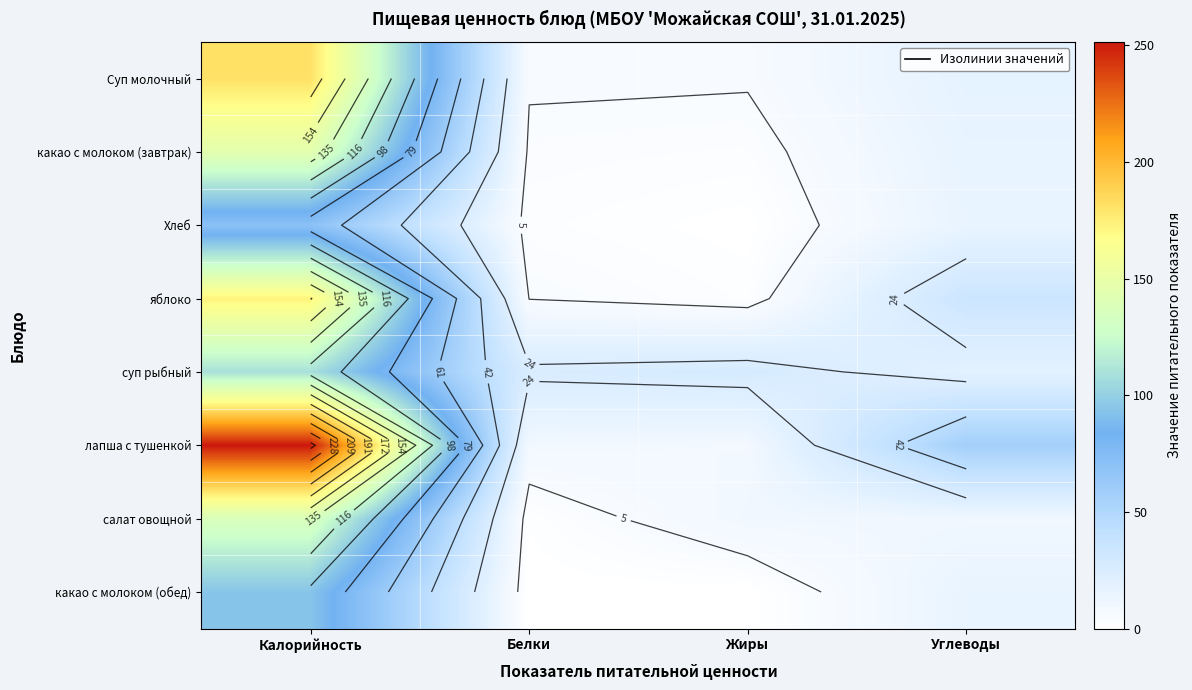

List the labels in order of Хлеб value, smallest first.

Жиры, Белки, Углеводы, Калорийность